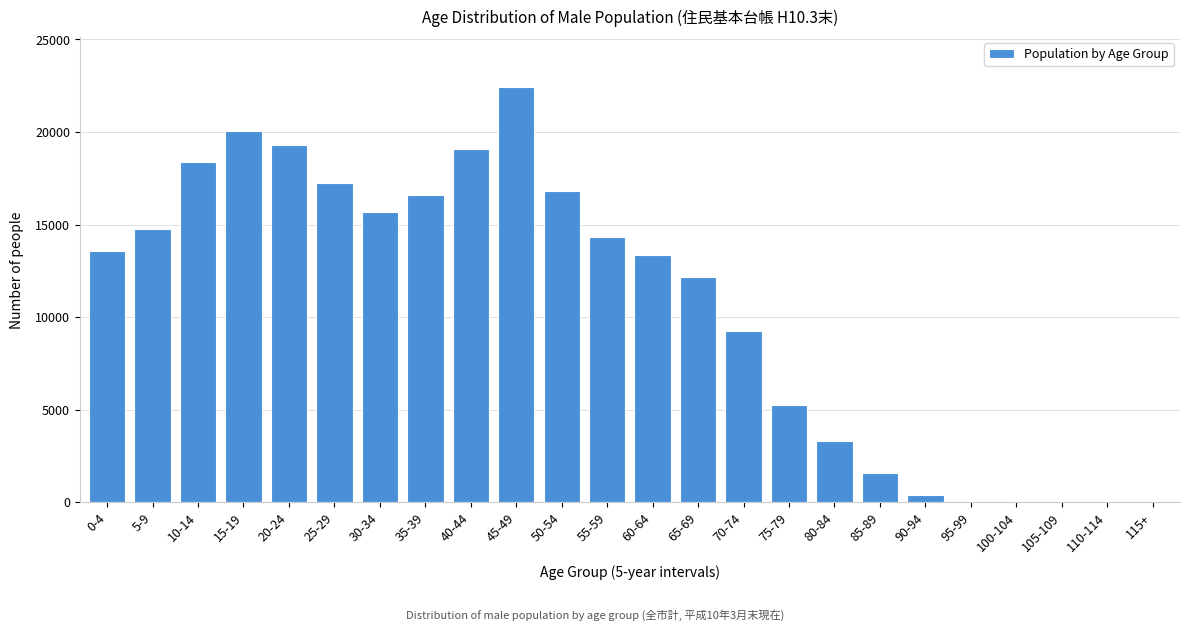

Where is the data nearest to the value 11220?

65-69